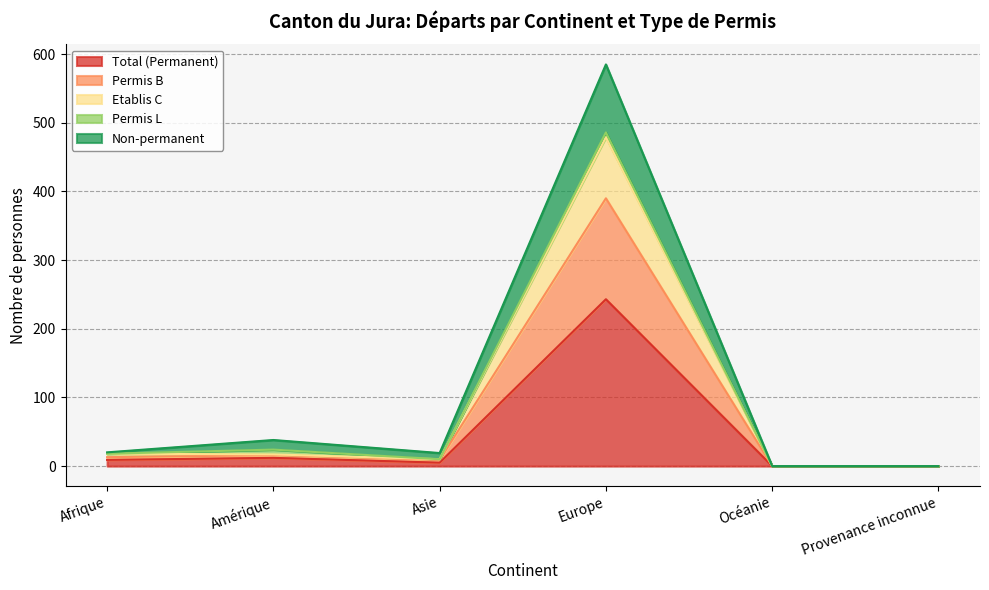

Count the number of categories in the chart.

6